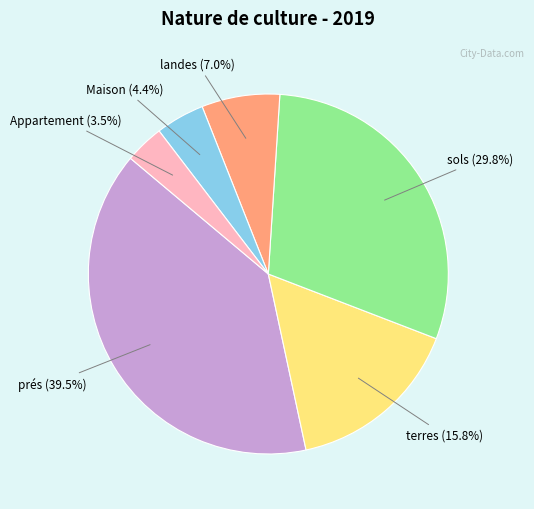

Does Appartement account for over 50% of the chart?

No